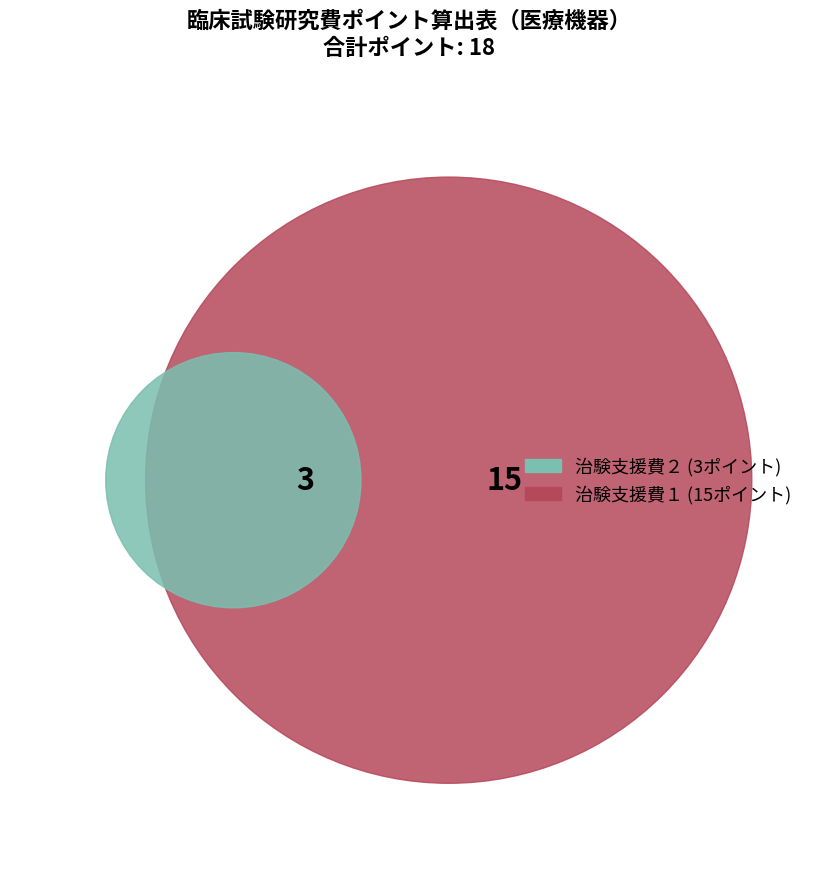

To the nearest percent, what portion does 治験支援費２ represent?

17%